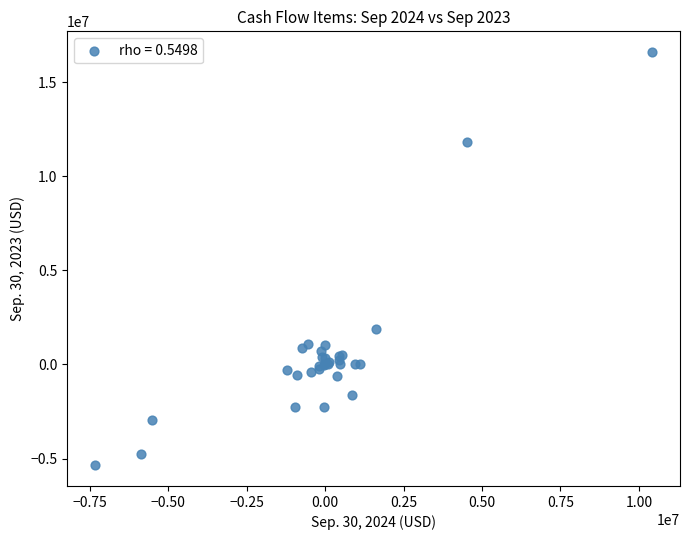

What Y value in the scatter plot is closest to 5619172?

1906052